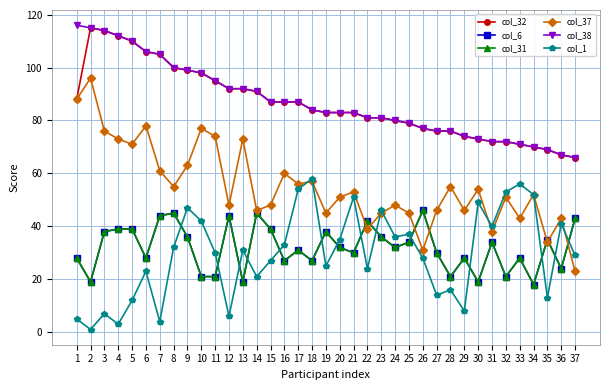

At which label does col_1 reach its minimum?

2